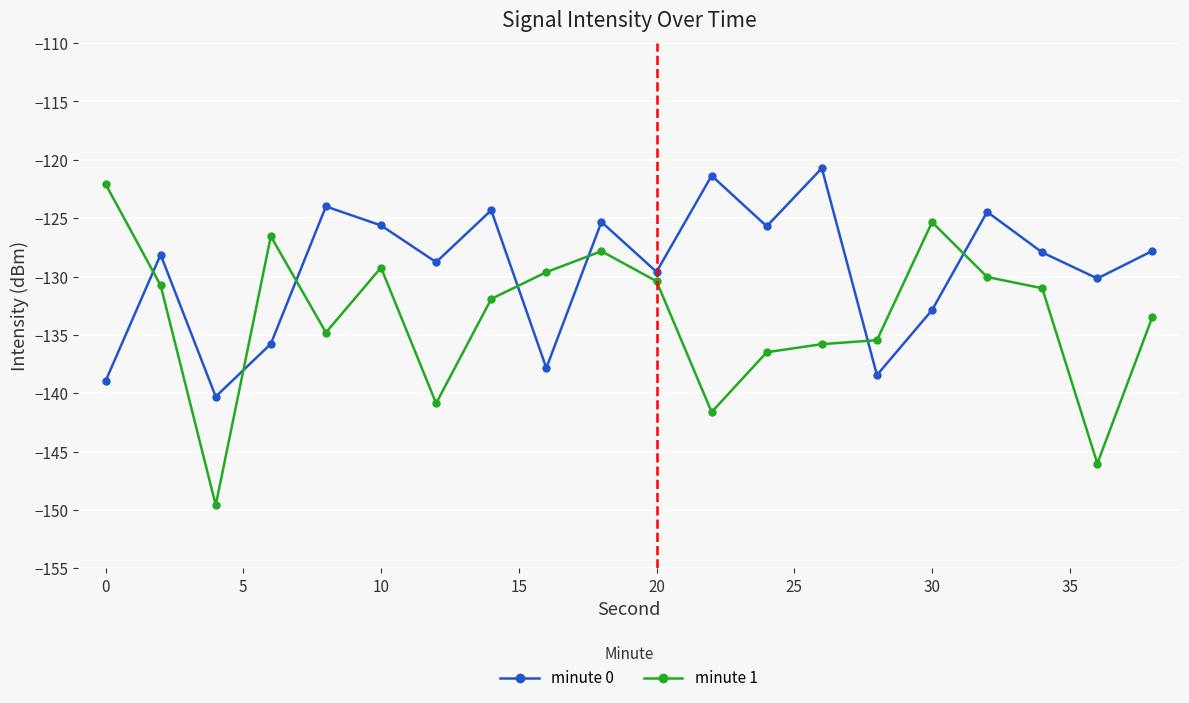

What is the greatest value displayed?

-120.7